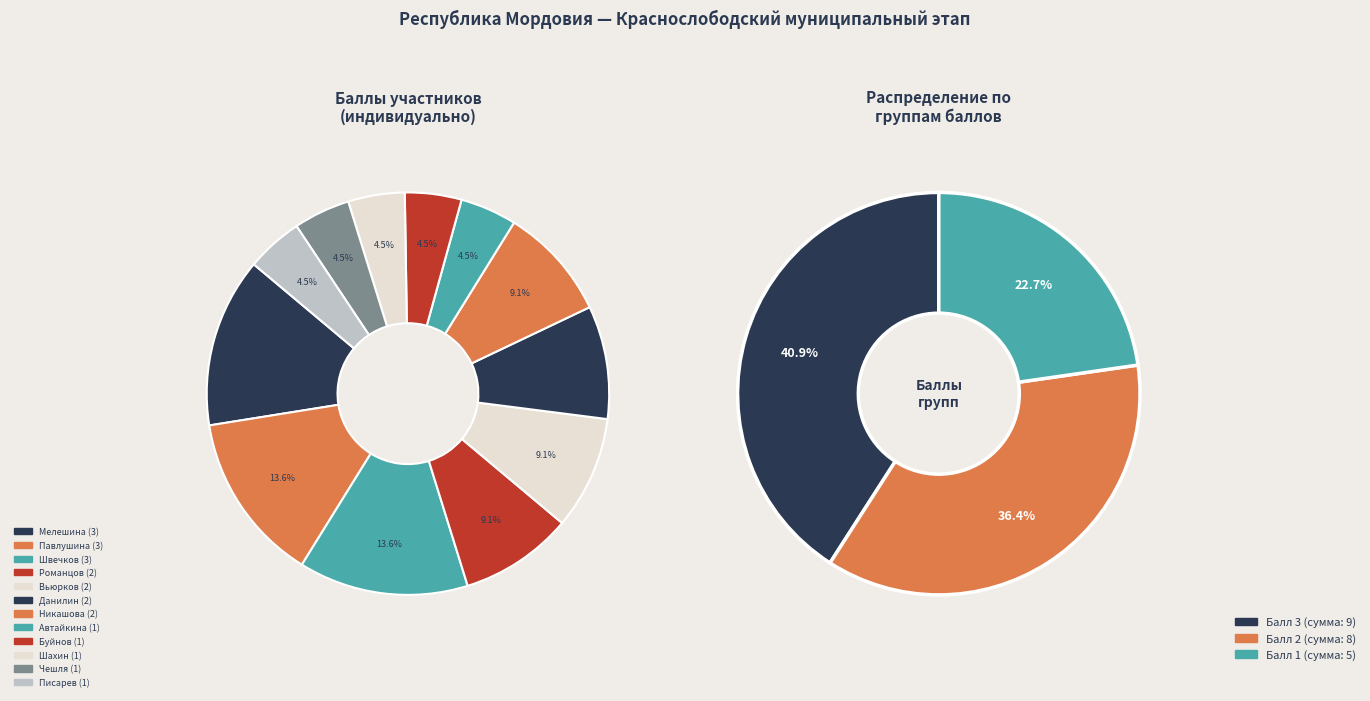

Does Швечков account for over 50% of the chart?

No